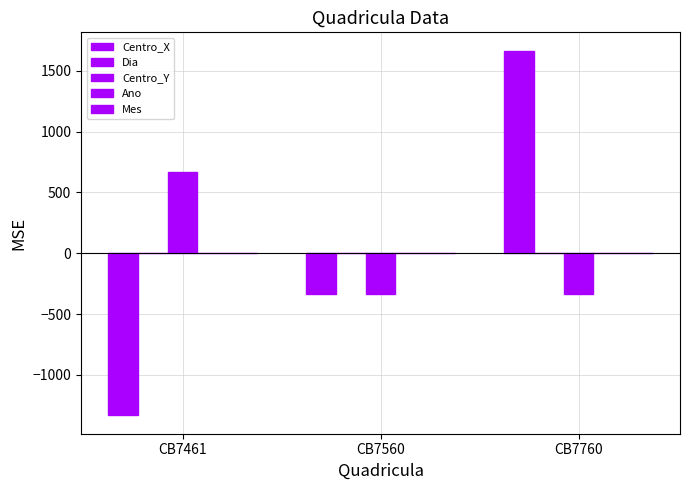

How many series are shown in this chart?

3